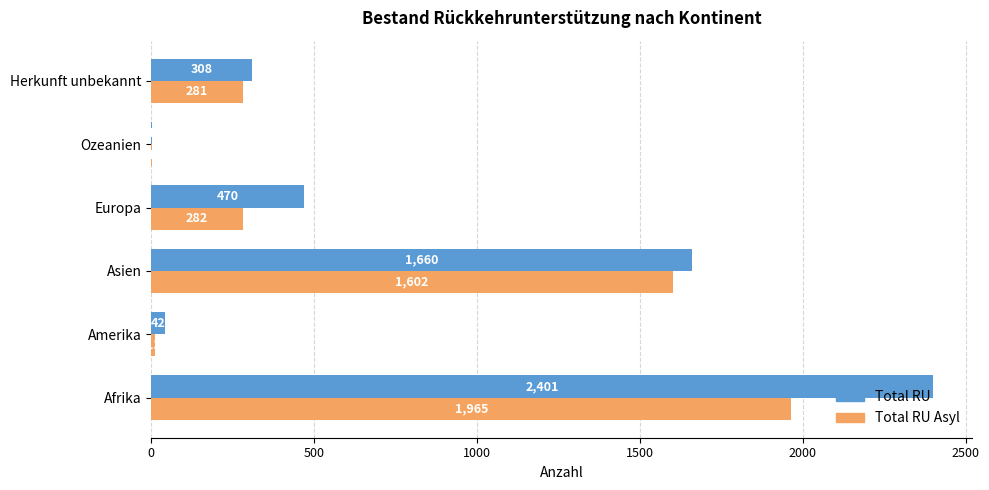

How many distinct data groups are displayed?

2